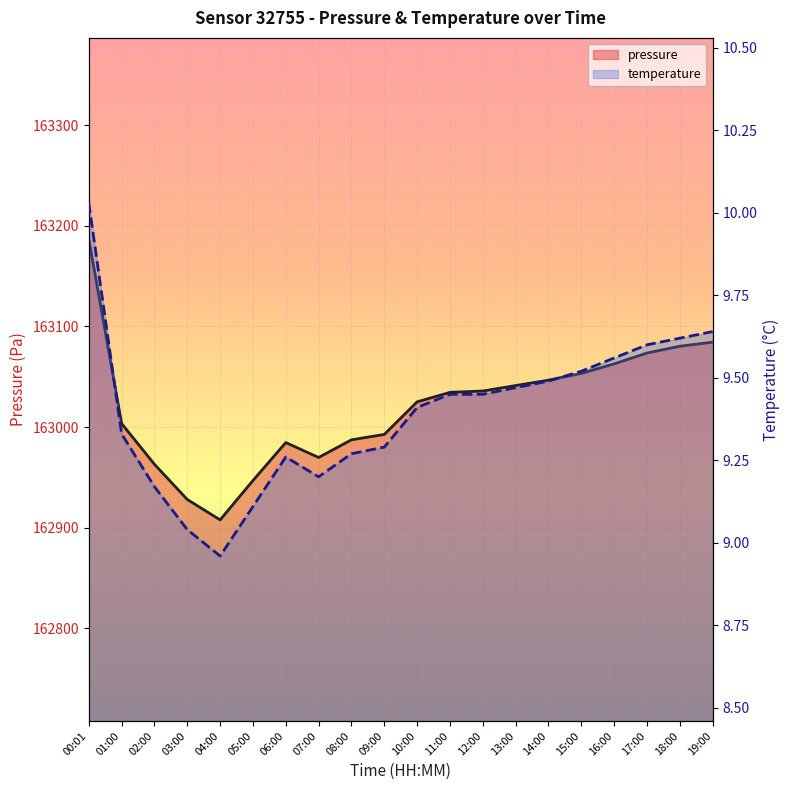

What is the approximate value of temperature at 09:00?

9.3